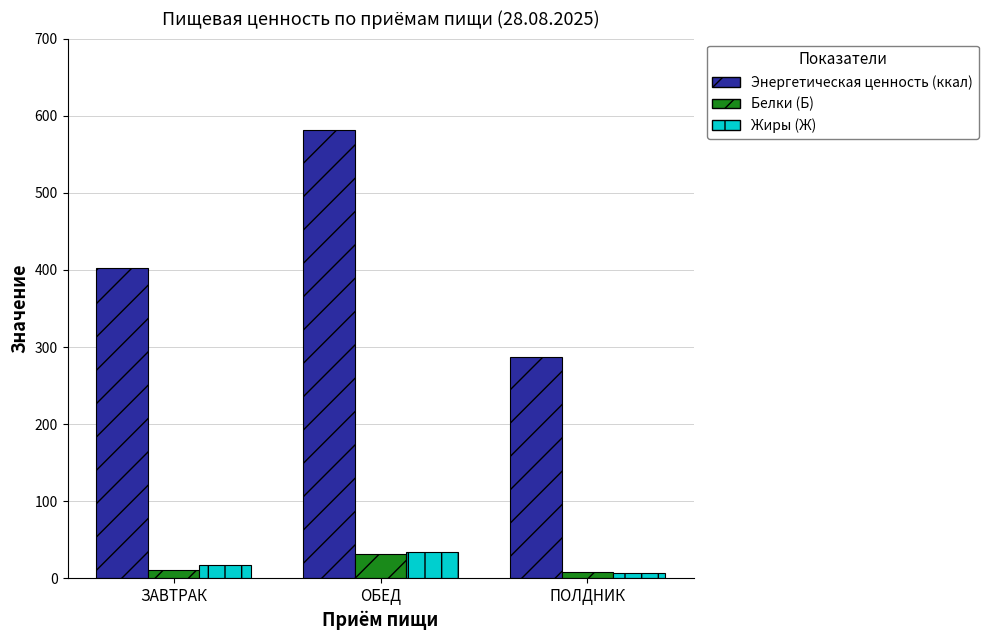

True or false: Жиры (Ж) has a value of 18.0 at ЗАВТРАК.

True